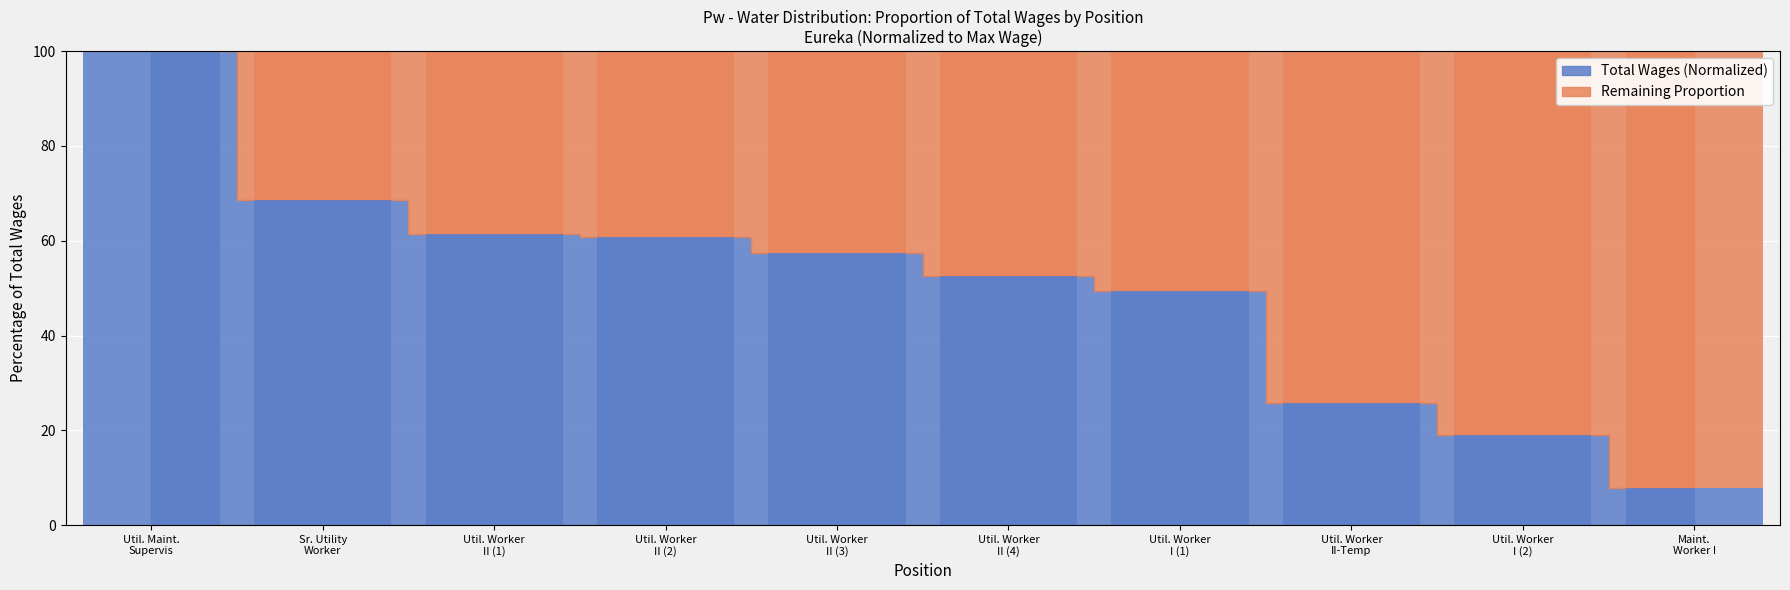

At which category does the chart reach its peak across all series?

Util. Maint. Supervis